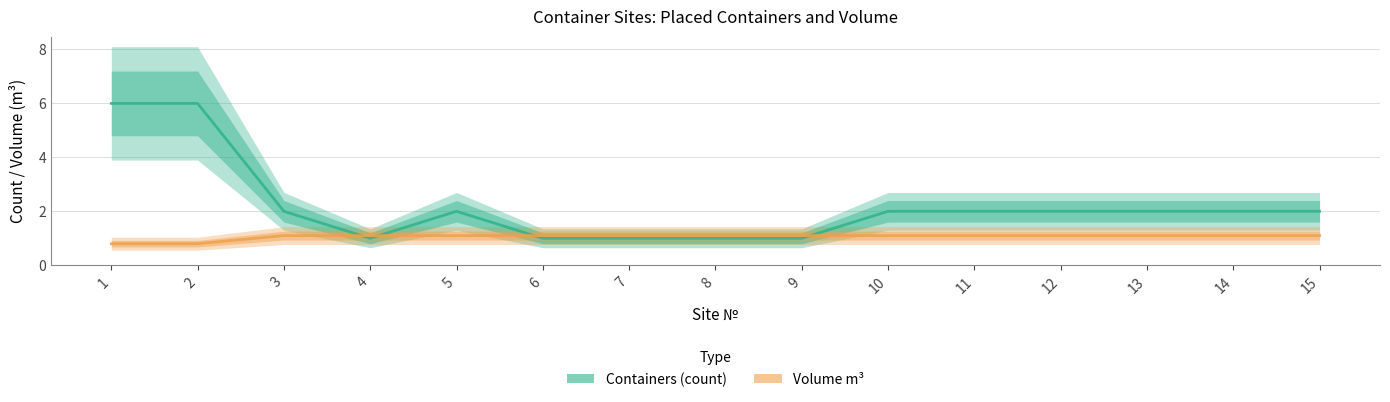

Is this an area chart (filled region under the line)?

No